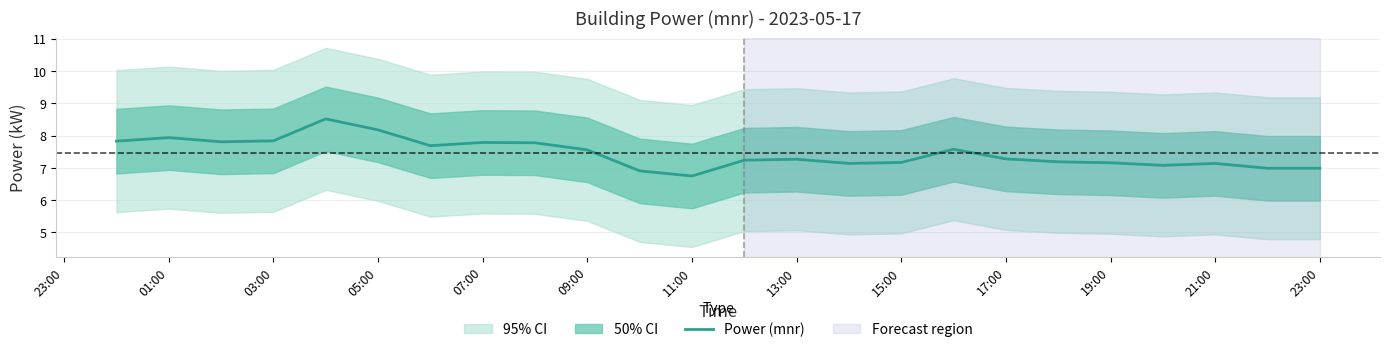

Is this an area chart (filled region under the line)?

No